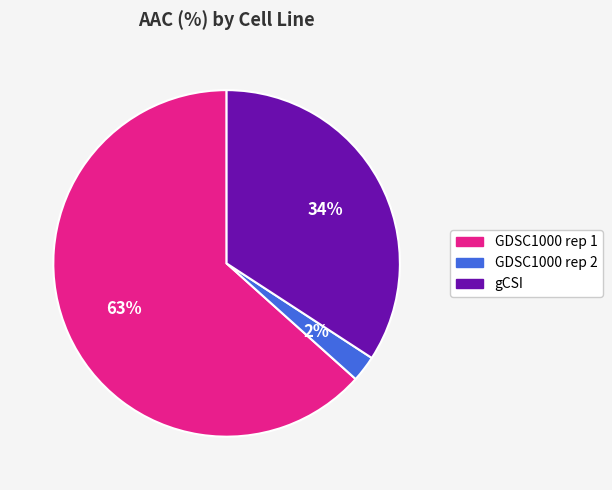

Between gCSI and GDSC1000 rep 2, which is larger?

gCSI